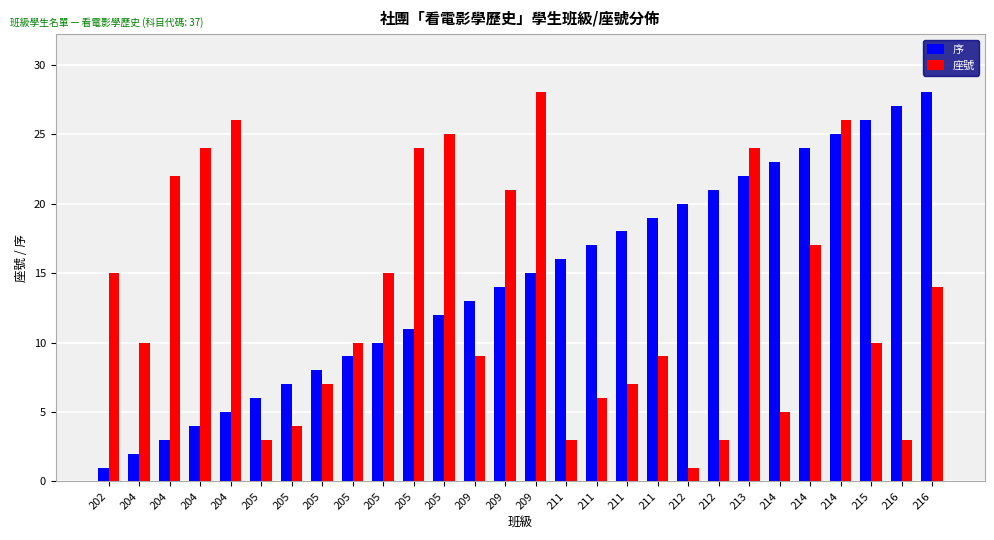

Is it true that 序 equals 21 at 212?

True